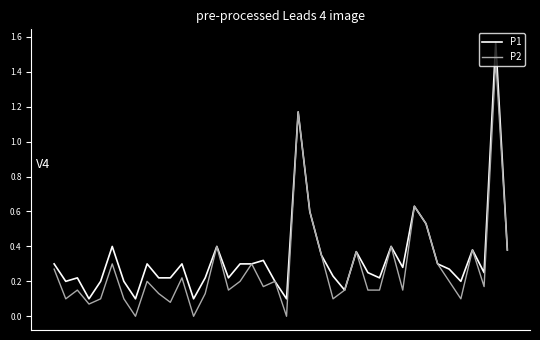

Which series has the largest total across all categories?

P1